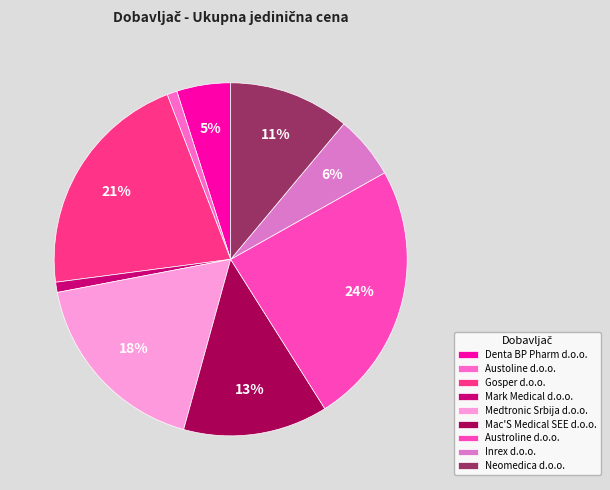

To the nearest percent, what is the difference between the largest and smallest slice percentages?

23%